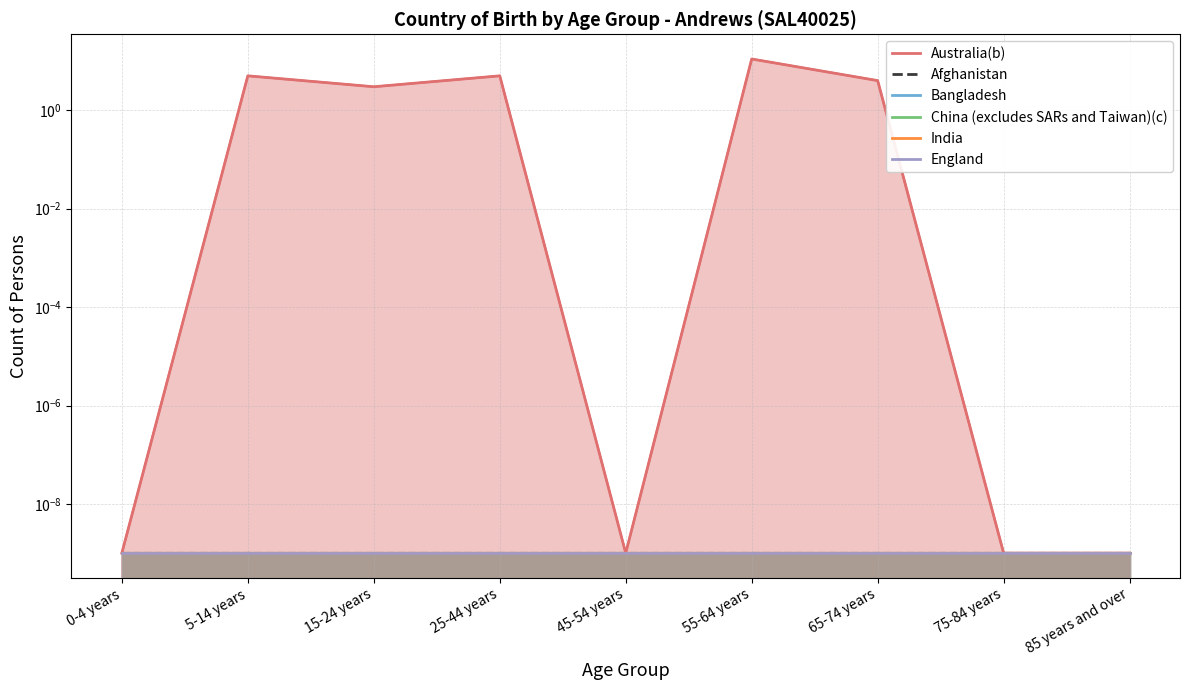

True or false: Bangladesh and England cross at least once.

False